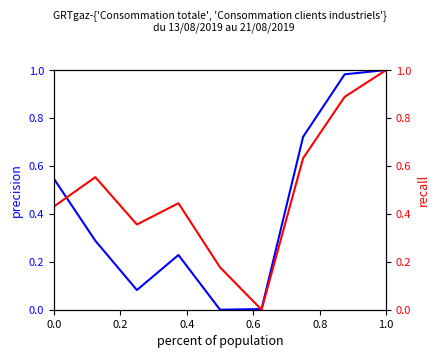

How many interior local peaks does the Consommation totale (kWh 25°C) series have?

1